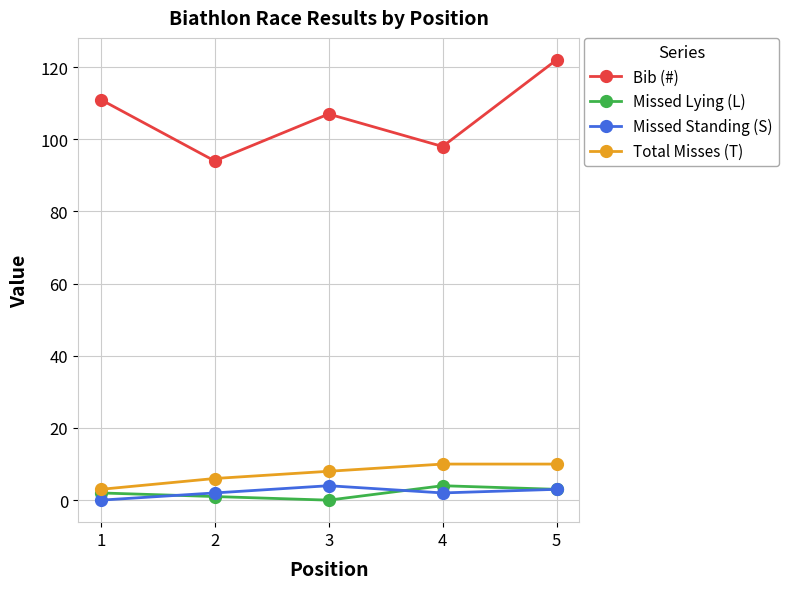

Which series has the largest range (max minus min)?

Bib (#)